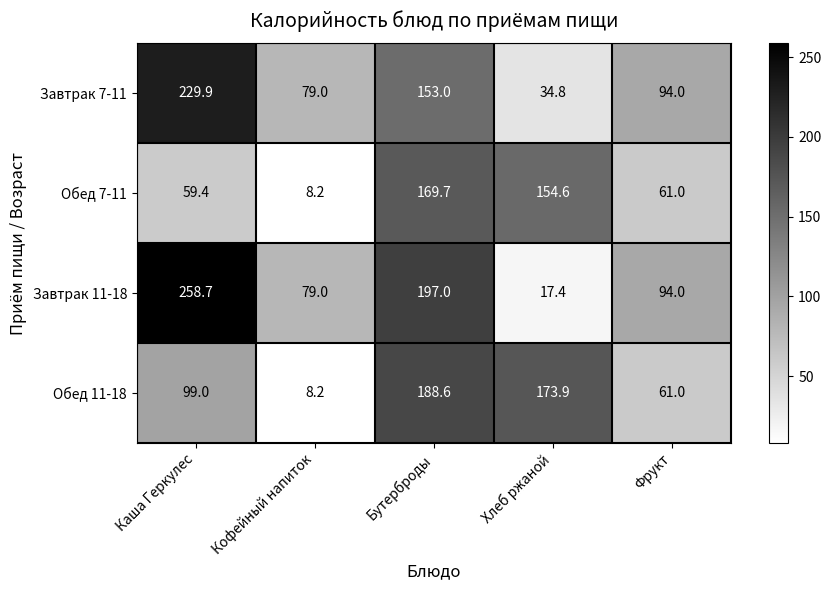

Reading left to right, list all the values displayed in this chart.

Завтрак 7-11: Каша Геркулес=229.9	Кофейный напиток=79.0	Бутерброды=153.0	Хлеб ржаной=34.8	Фрукт=94.0
Обед 7-11: Каша Геркулес=59.4	Кофейный напиток=8.2	Бутерброды=169.7	Хлеб ржаной=154.6	Фрукт=61.0
Завтрак 11-18: Каша Геркулес=258.7	Кофейный напиток=79.0	Бутерброды=197.0	Хлеб ржаной=17.4	Фрукт=94.0
Обед 11-18: Каша Геркулес=99.0	Кофейный напиток=8.2	Бутерброды=188.6	Хлеб ржаной=173.9	Фрукт=61.0